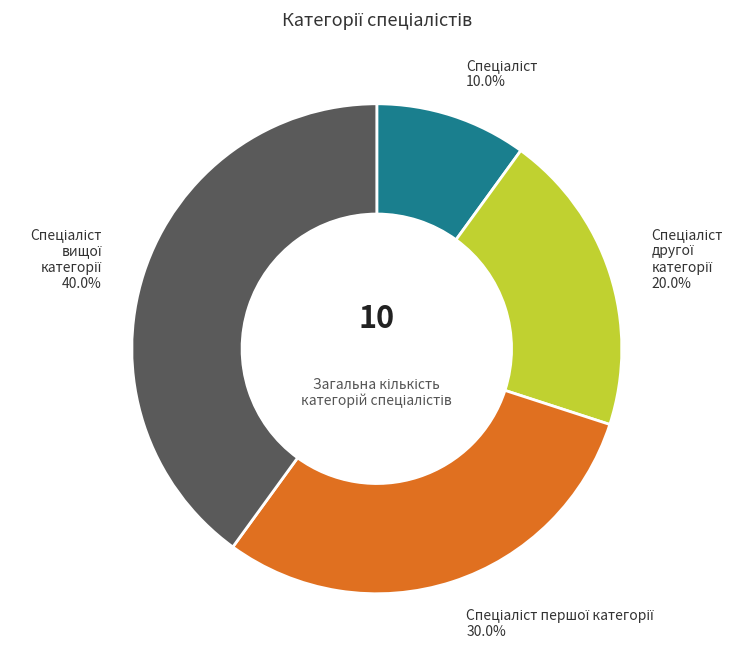

Is there any slice that represents more than half of the pie?

No